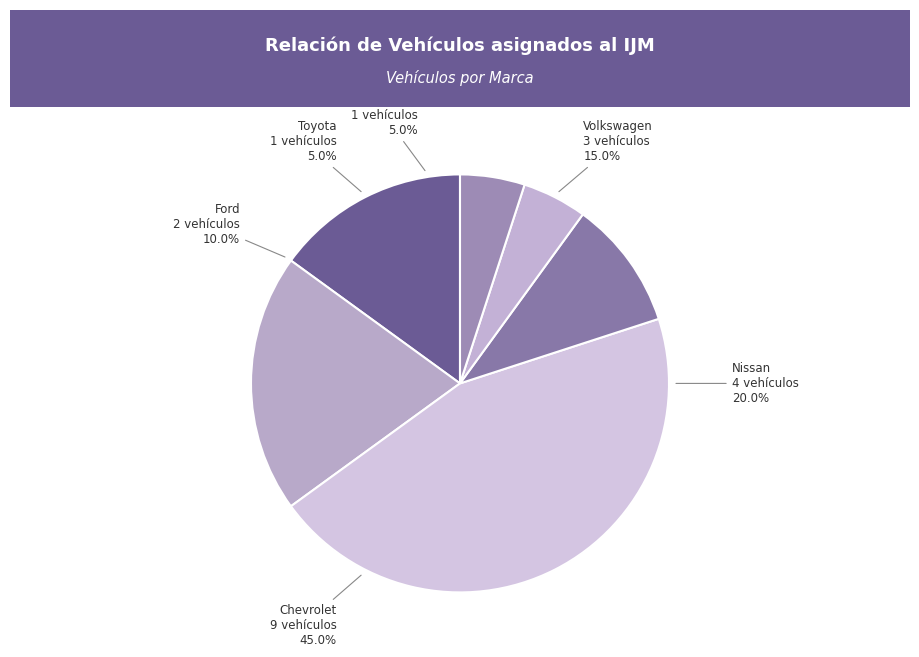

To the nearest percent, what is the average slice percentage?

17%